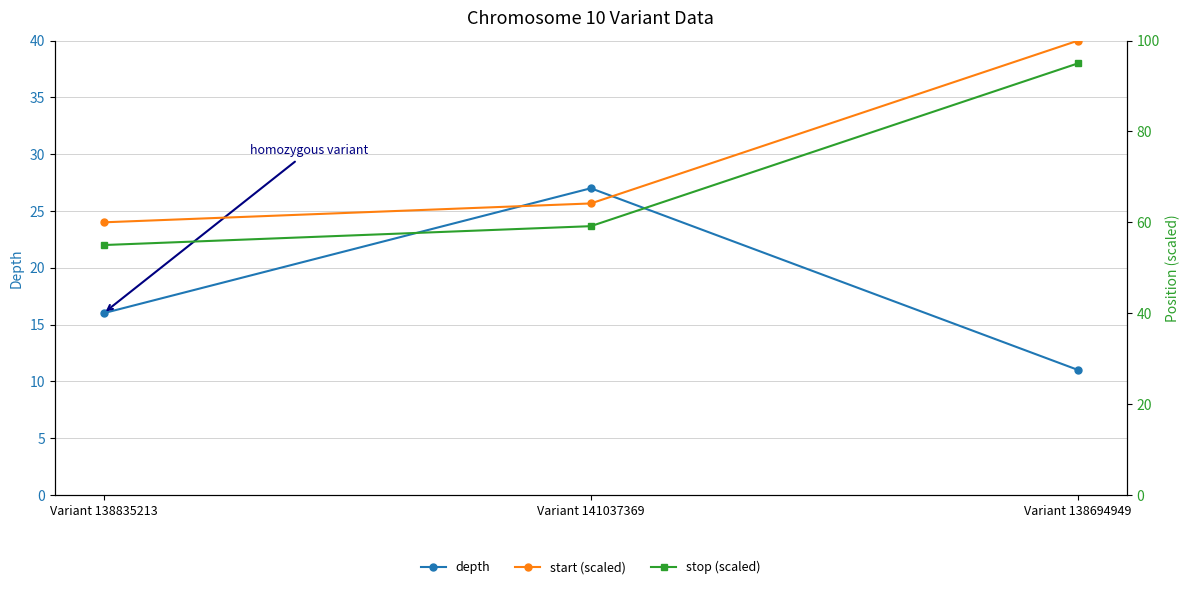

What is the label of the 2nd point from the left?

Variant 141037369